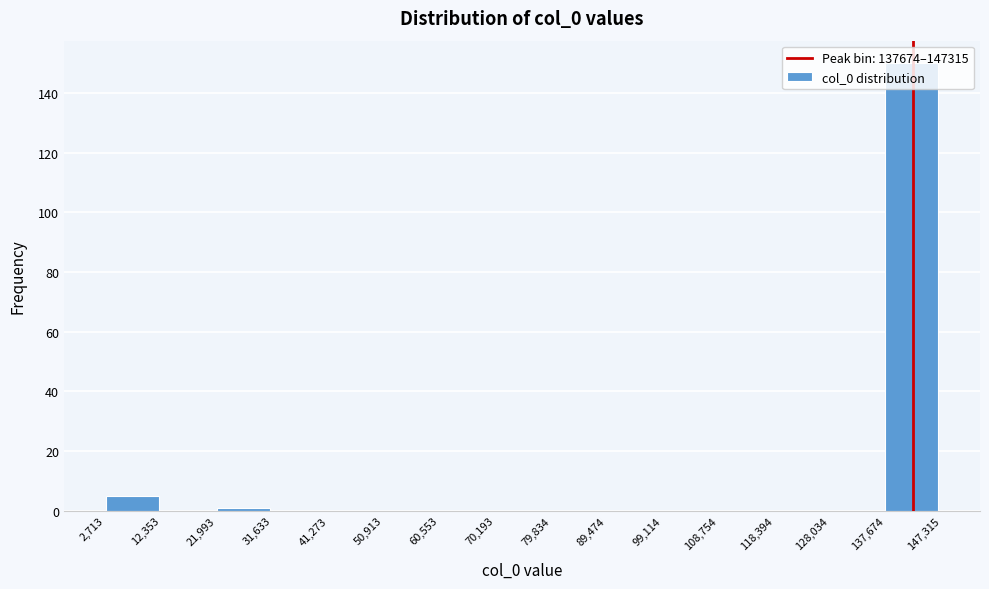

Reading left to right, transcribe this chart: for each bar, give the range it covers on the x-axis and its height. The values are not printed on the chart, so give them approximately, as read against the axis.

2,713 to 12,353: 6
12,353 to 21,993: 0
21,993 to 31,633: under 2
31,633 to 41,273: 0
41,273 to 50,913: 0
50,913 to 60,553: 0
60,553 to 70,193: 0
70,193 to 79,834: 0
79,834 to 89,474: 0
89,474 to 99,114: 0
99,114 to 108,754: 0
108,754 to 118,394: 0
118,394 to 128,034: 0
128,034 to 137,674: 0
137,674 to 147,315: 150